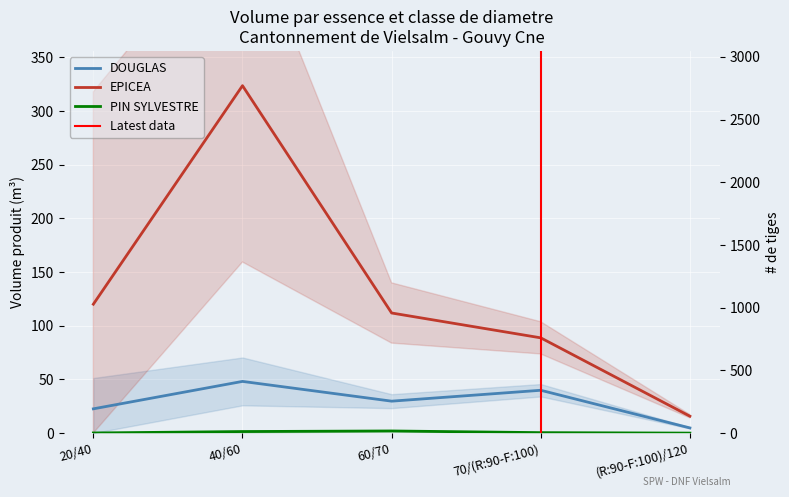

What is the highest value of the DOUGLAS series?

48.2